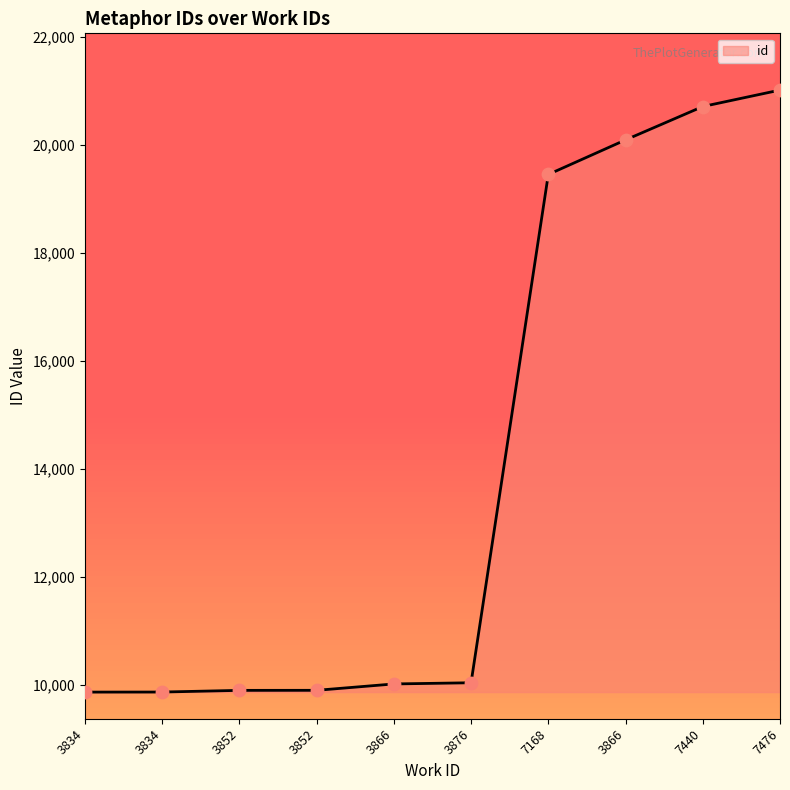

How many lines are shown in the chart?

1